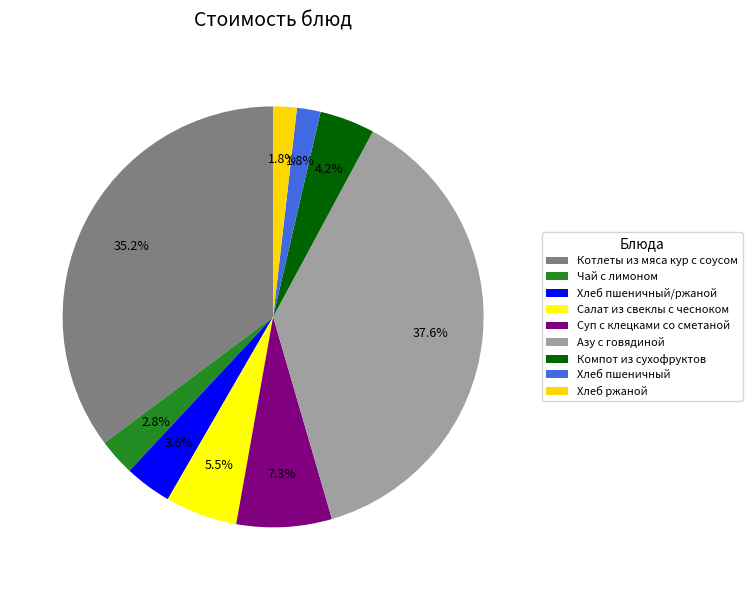

Is Салат из свеклы с чесноком the majority of the pie?

No